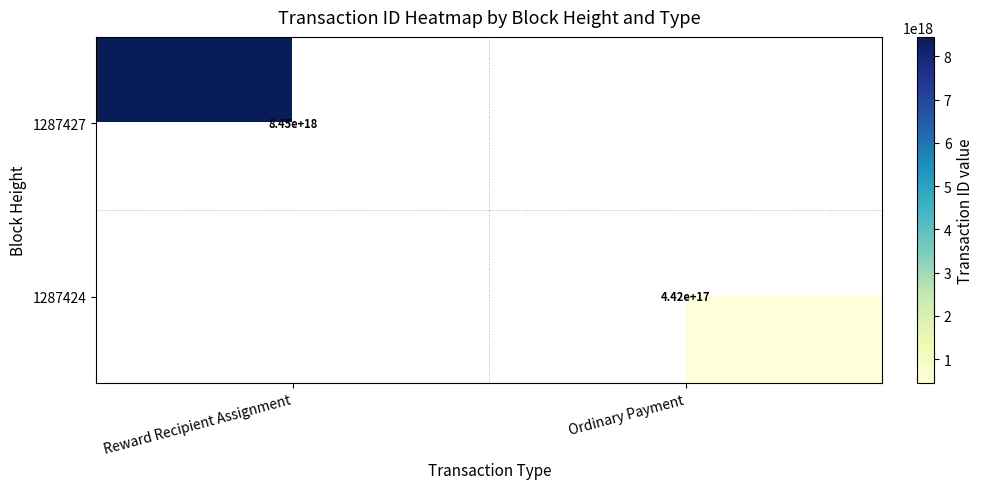

At which category does the chart reach its peak across all series?

Reward Recipient Assignment